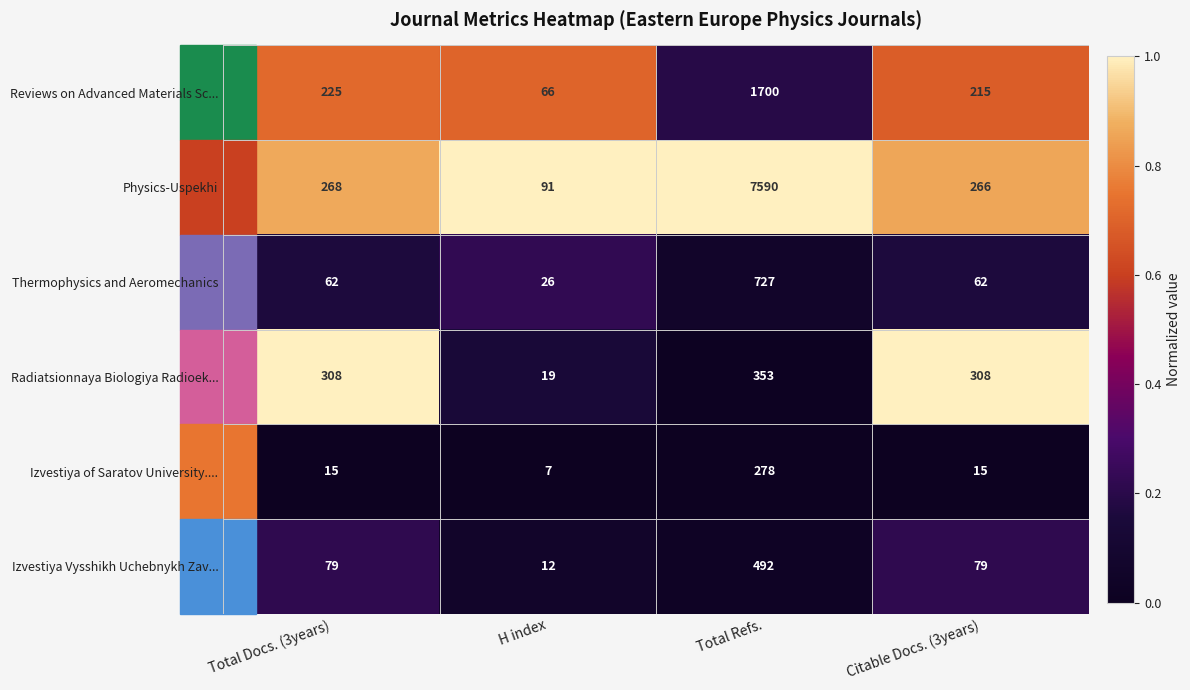

What is the minimum value for Physics-Uspekhi?

91